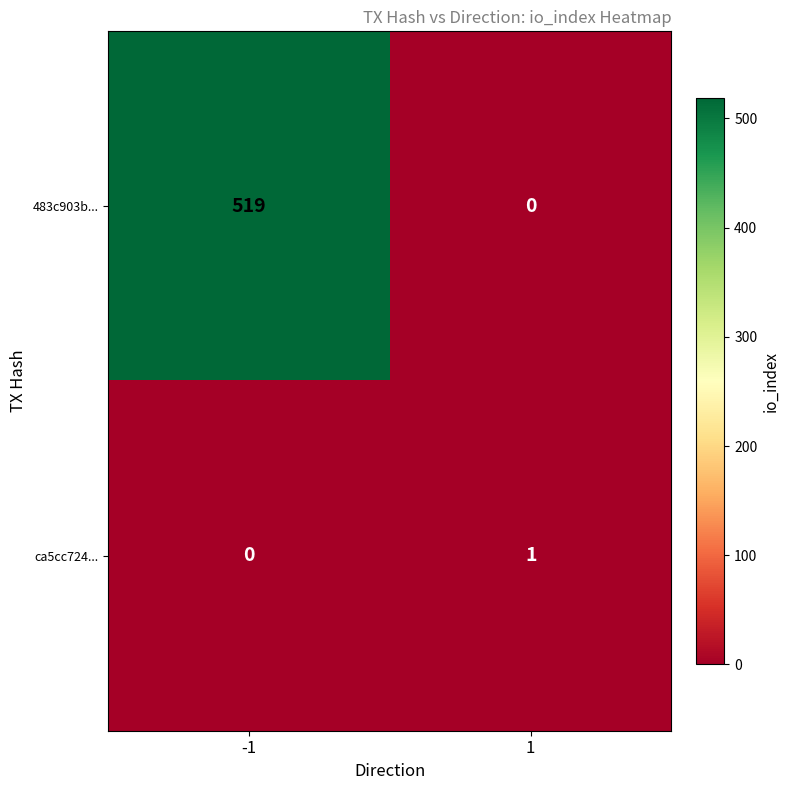

What is the maximum value for 483c903b...?

519